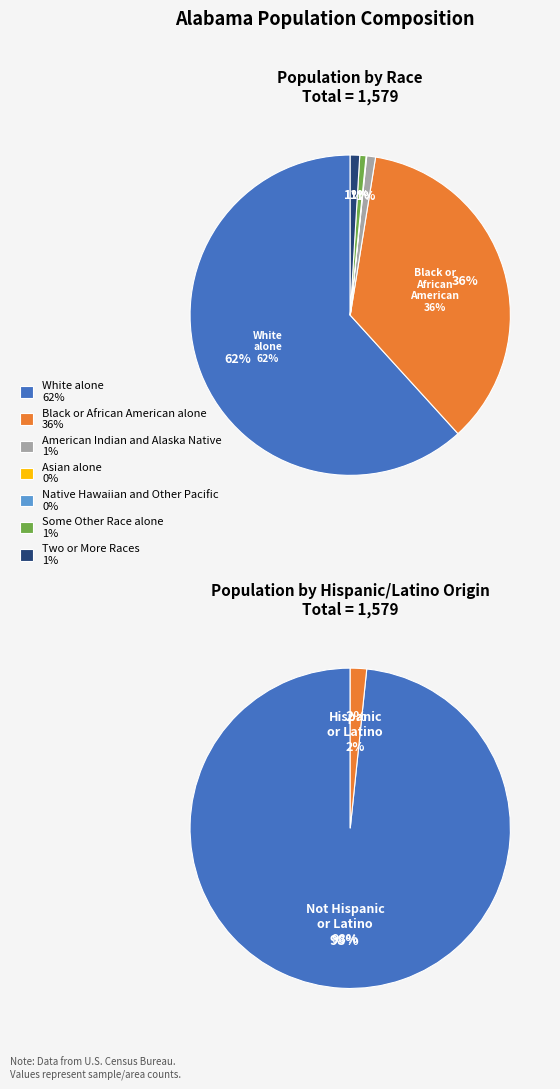

How many segments does this pie chart have?

7